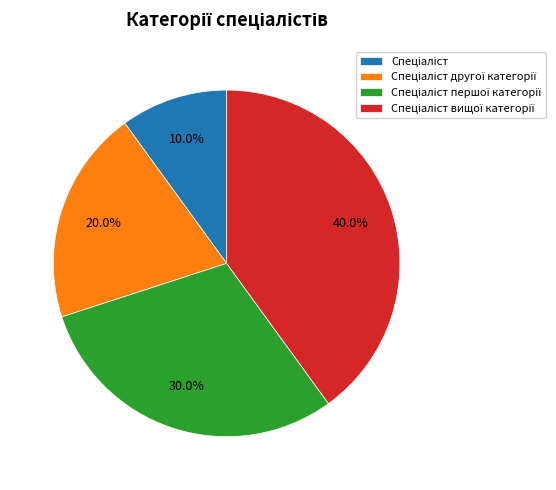

Is there any slice that represents more than half of the pie?

No